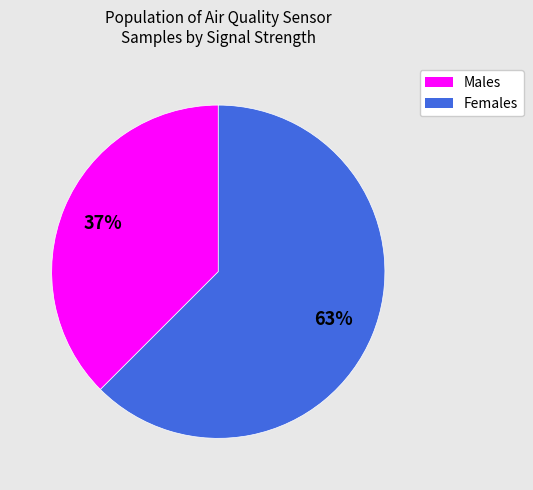

To the nearest percent, what is the average slice percentage?

50%